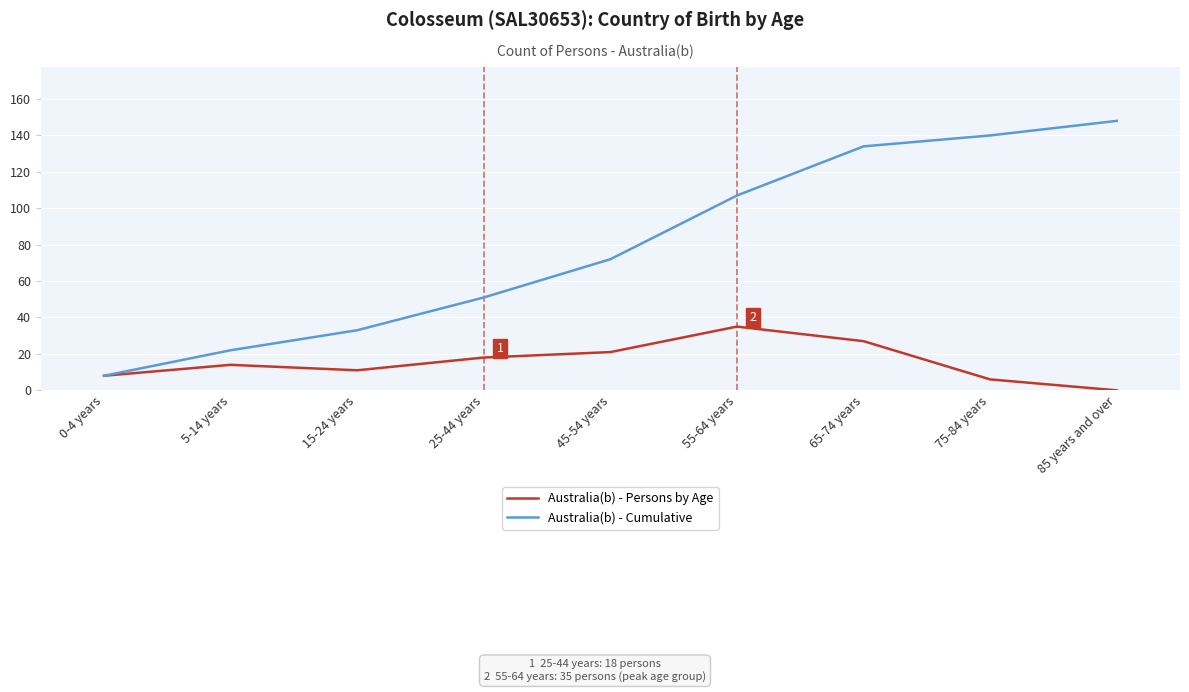

Is this an area chart (filled region under the line)?

No